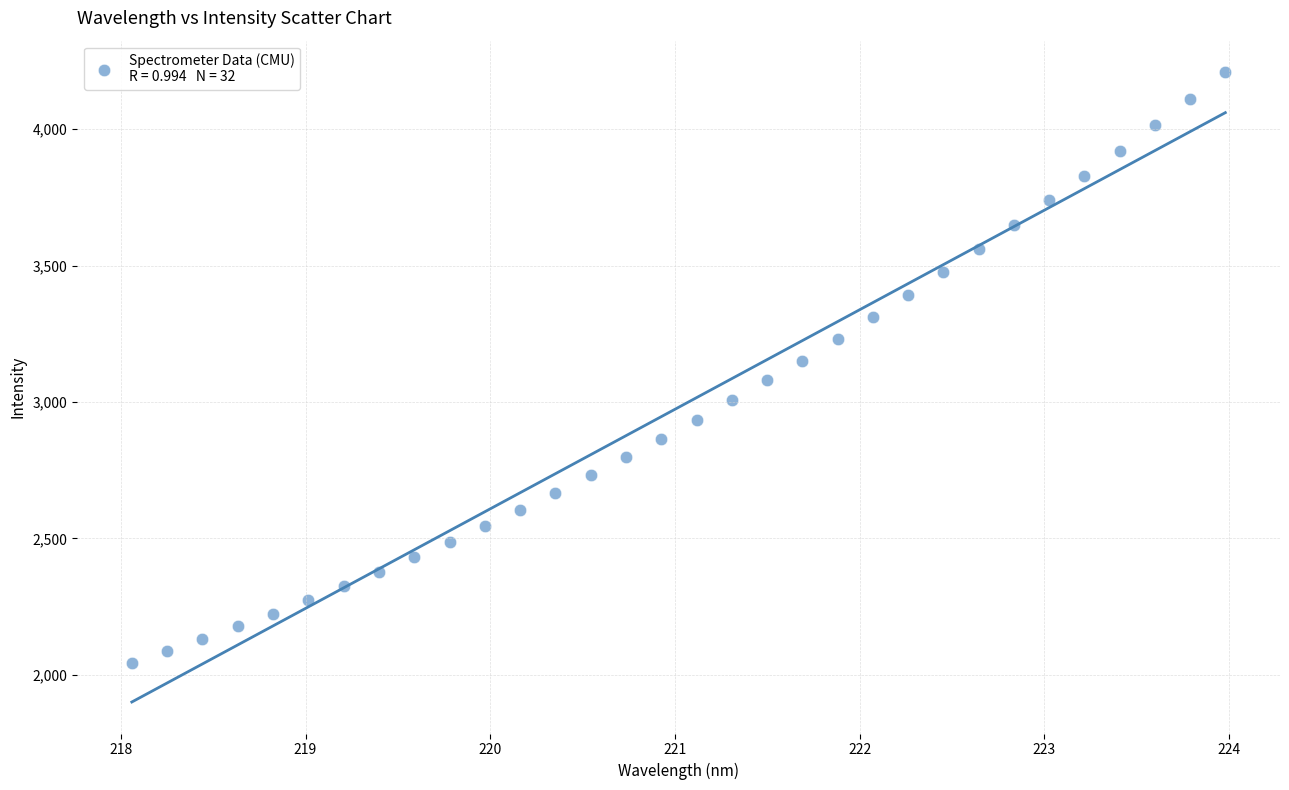

What is the range of Y values (max minus min)?

2165.0